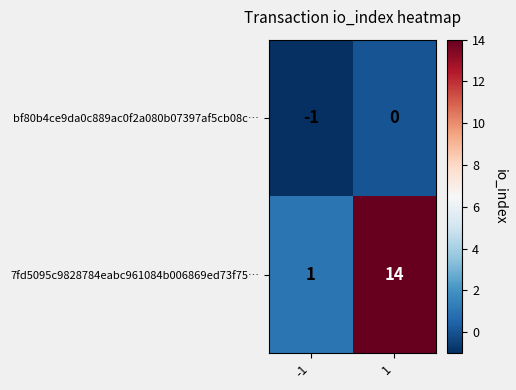

At -1, list the series in order from largest to smallest.

7fd5095c9828784eabc961084b006869ed73f75…, bf80b4ce9da0c889ac0f2a080b07397af5cb08c…